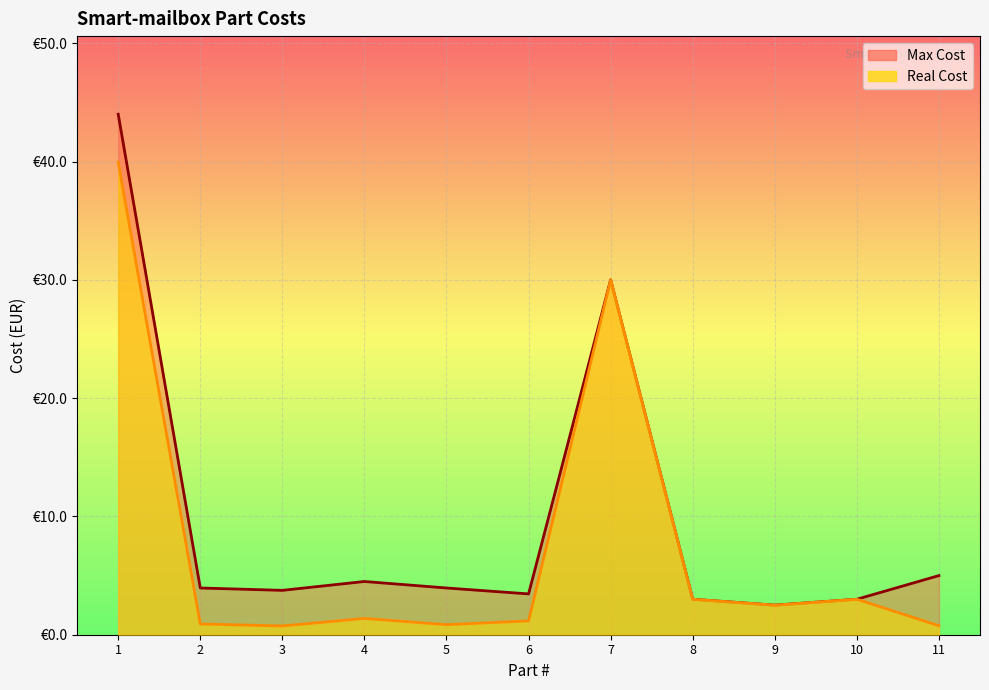

Which series has the largest total across all categories?

Max Cost